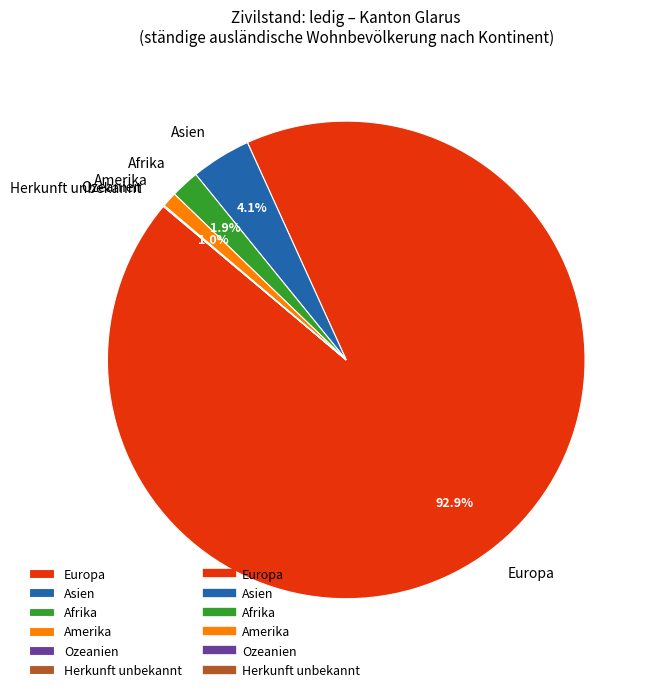

Do Amerika and Asien together represent more than half of the pie?

No